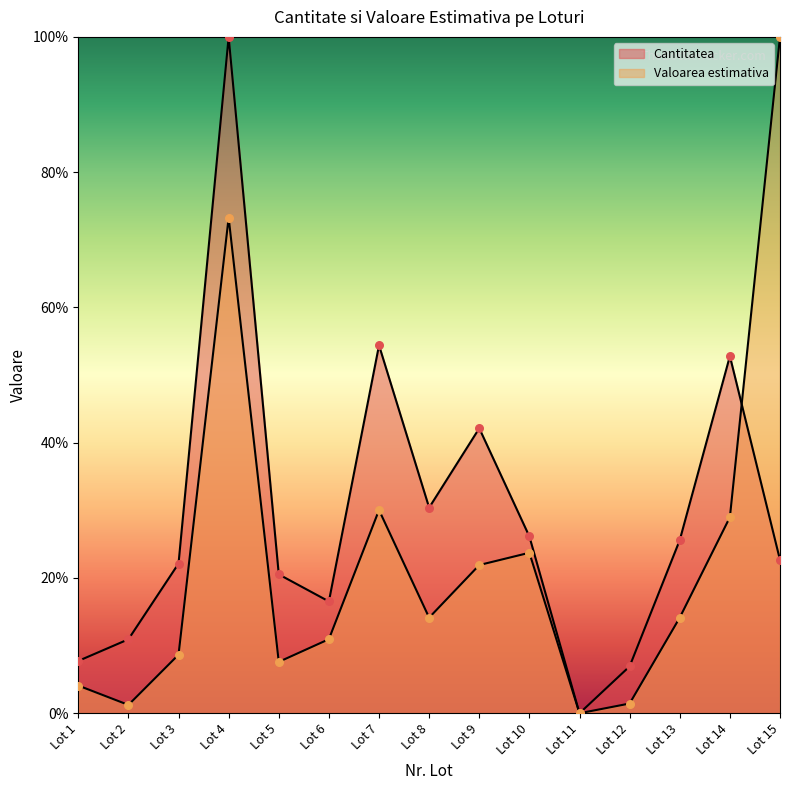

Is the value of Cantitatea at Lot 12 greater than the value of Valoarea estimativa at Lot 15?

No